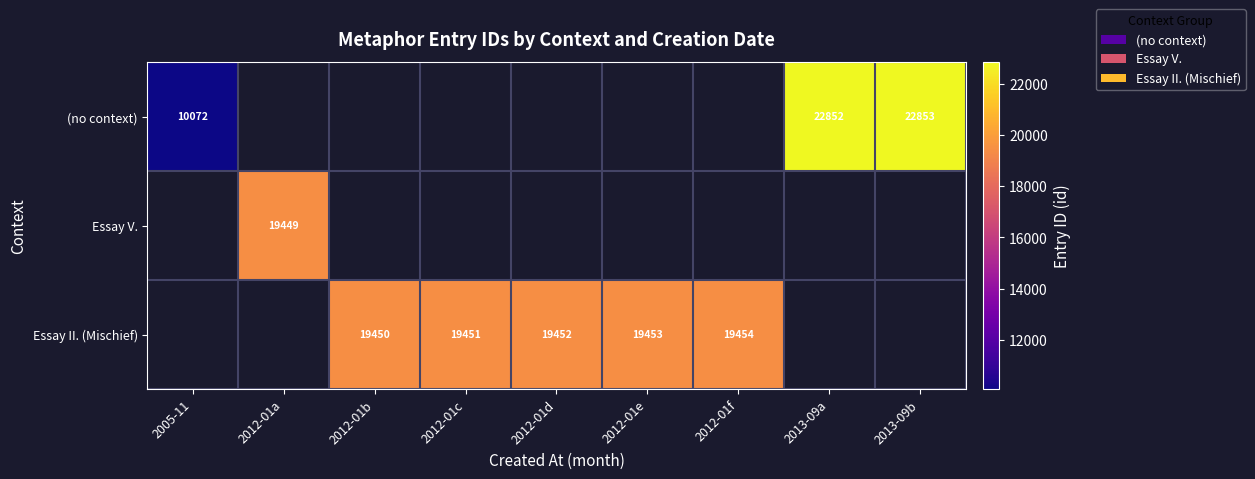

Is it true that (no context) equals 4331 at 2005-11?

False